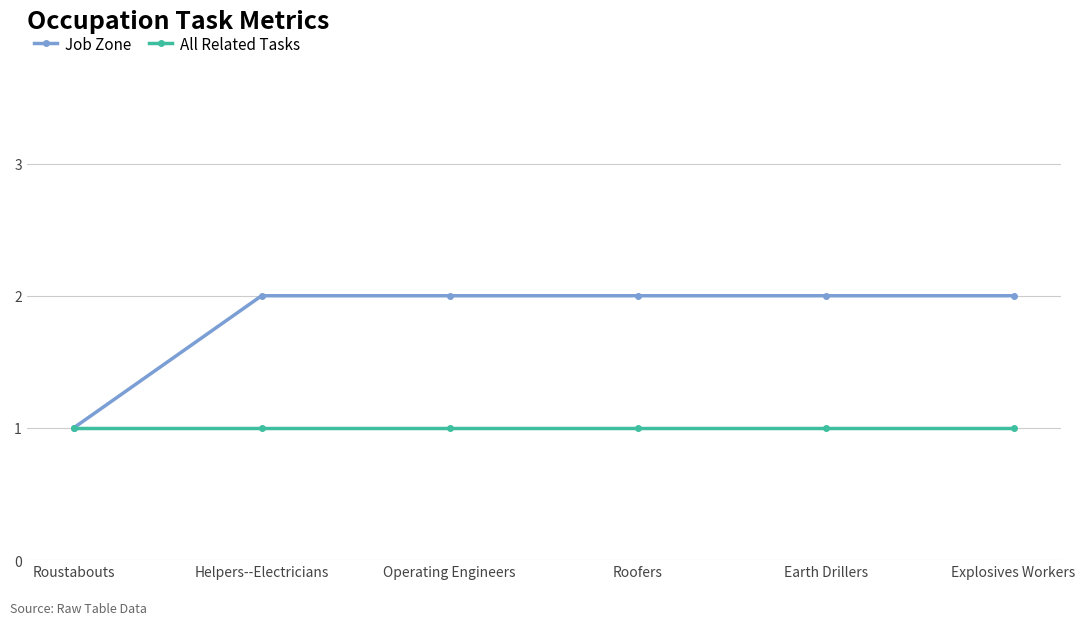

The value of Job Zone at Explosives Workers is 2. True or false?

True